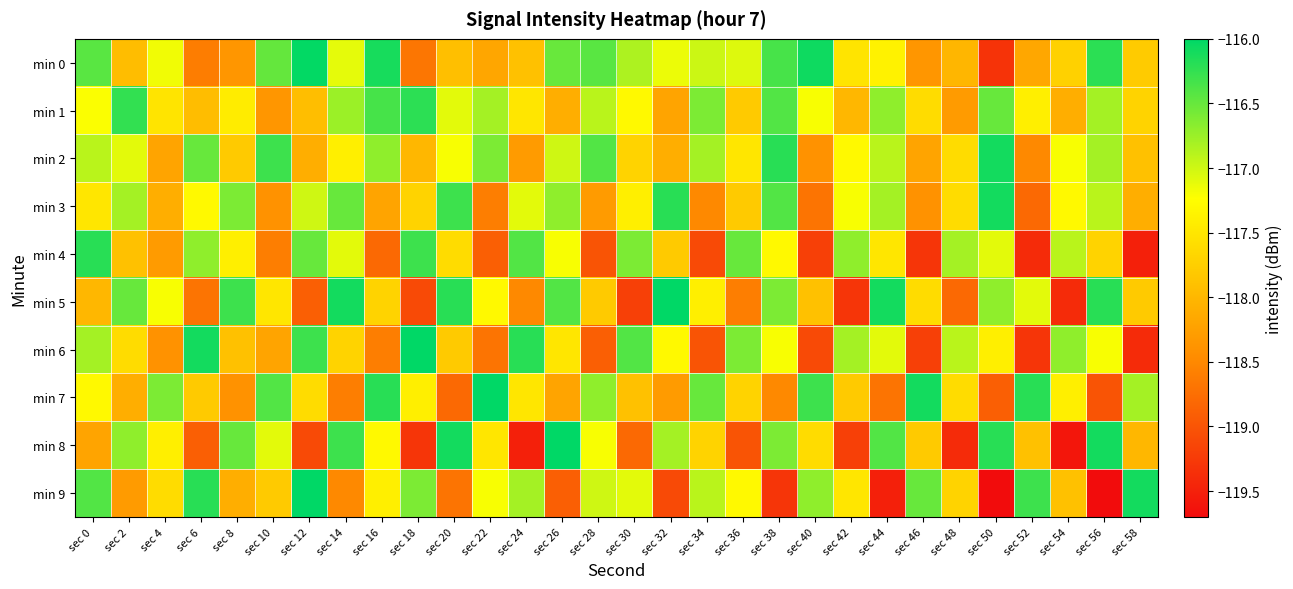

How many series are shown in this chart?

10